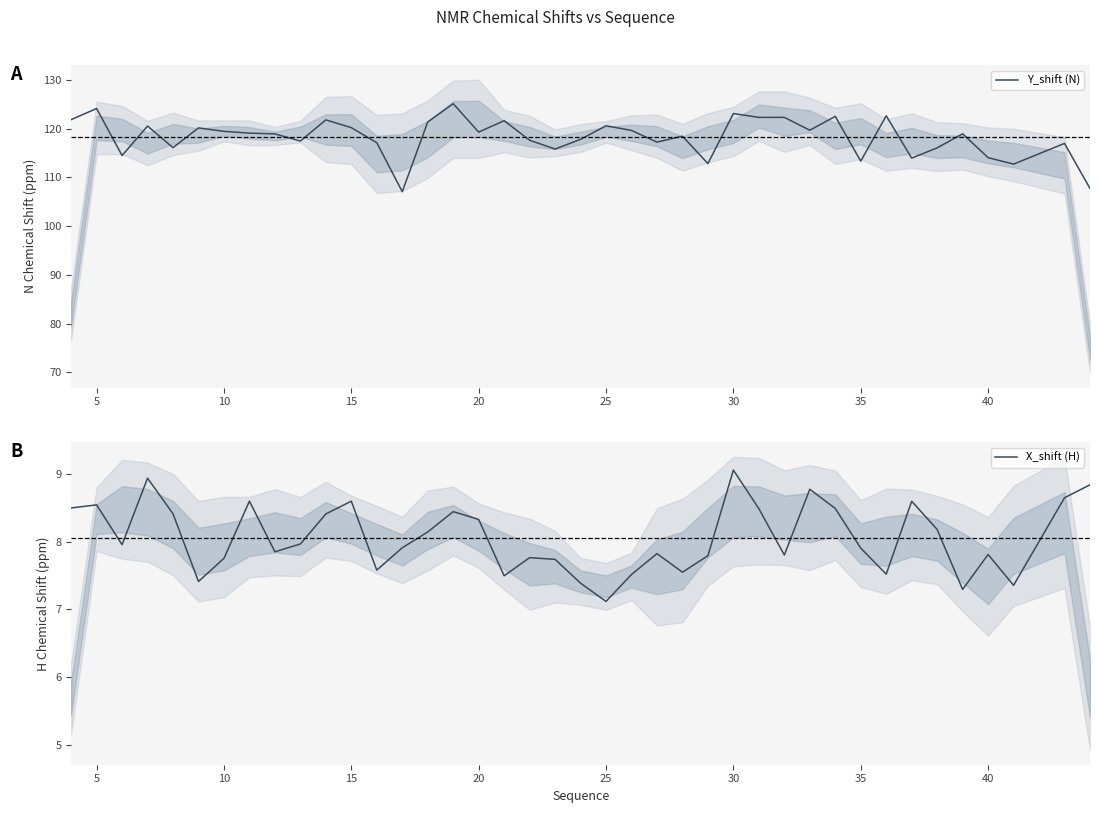

True or false: Y_shift (N) and X_shift (H) intersect in this chart.

False